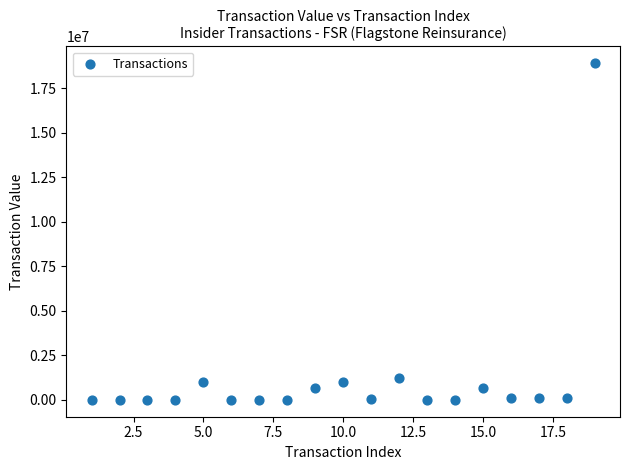

What Y value in the scatter plot is closest to 9451381?

1215000